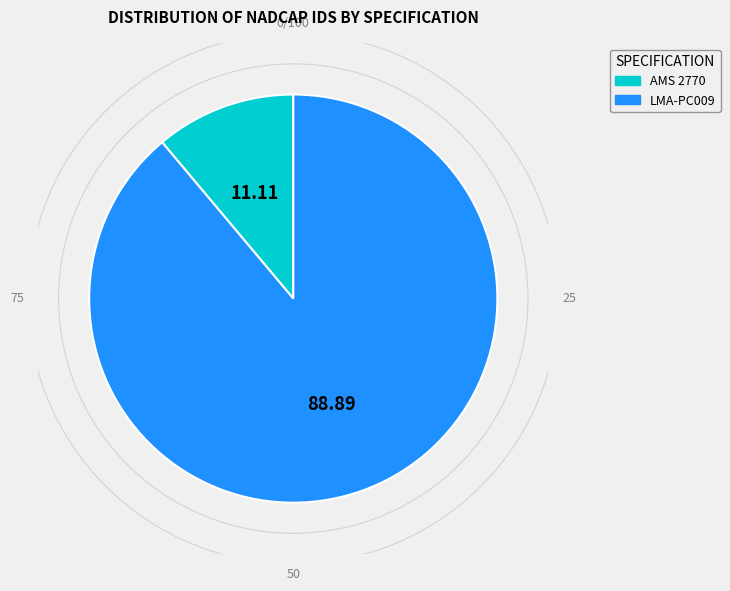

Count the number of slices in the pie.

2